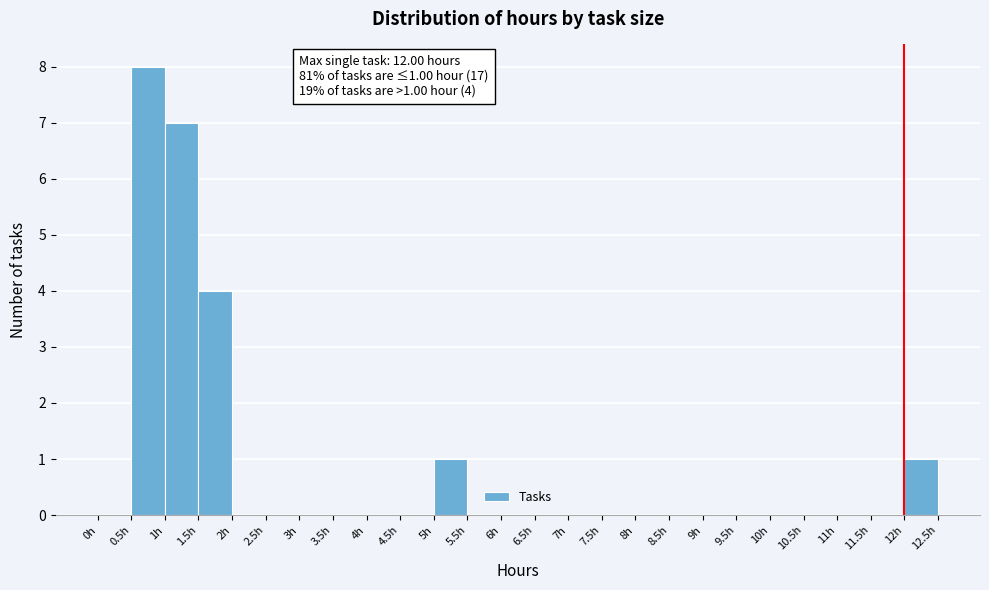

Over which range of the x-axis is the bar tallest?

0.5 to 1.0